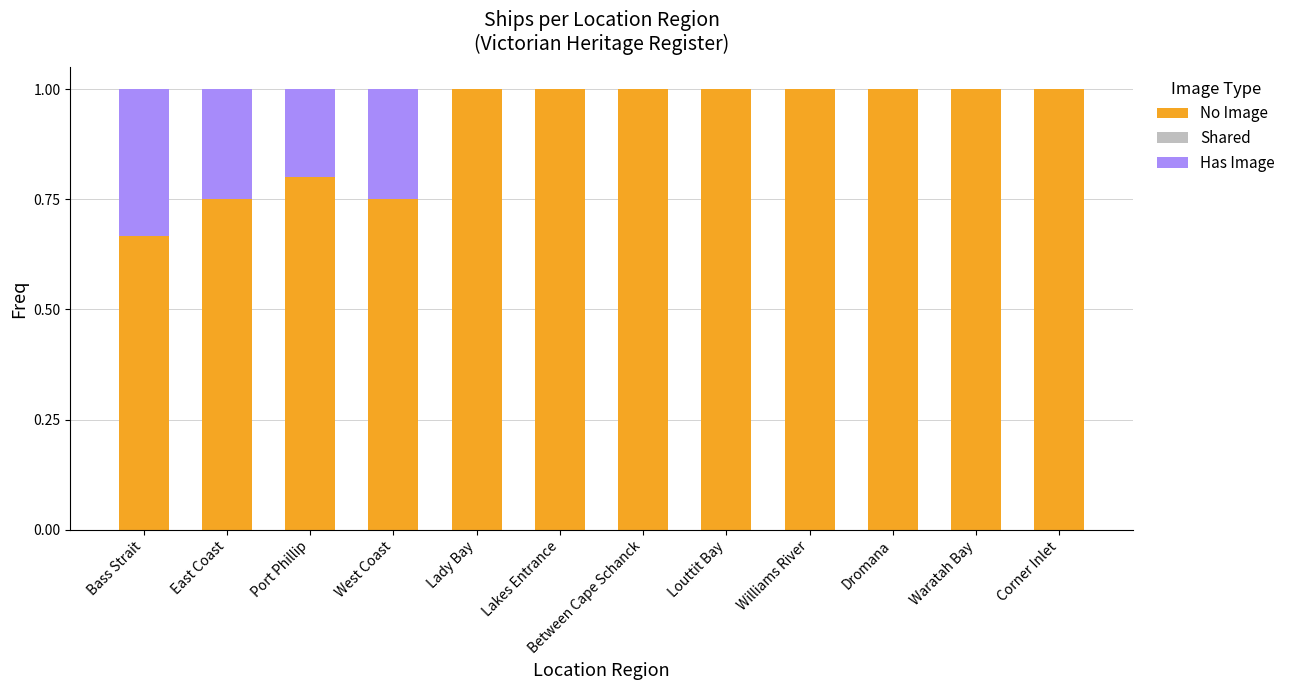

True or false: No Image has a value of 1.0 at Dromana.

True